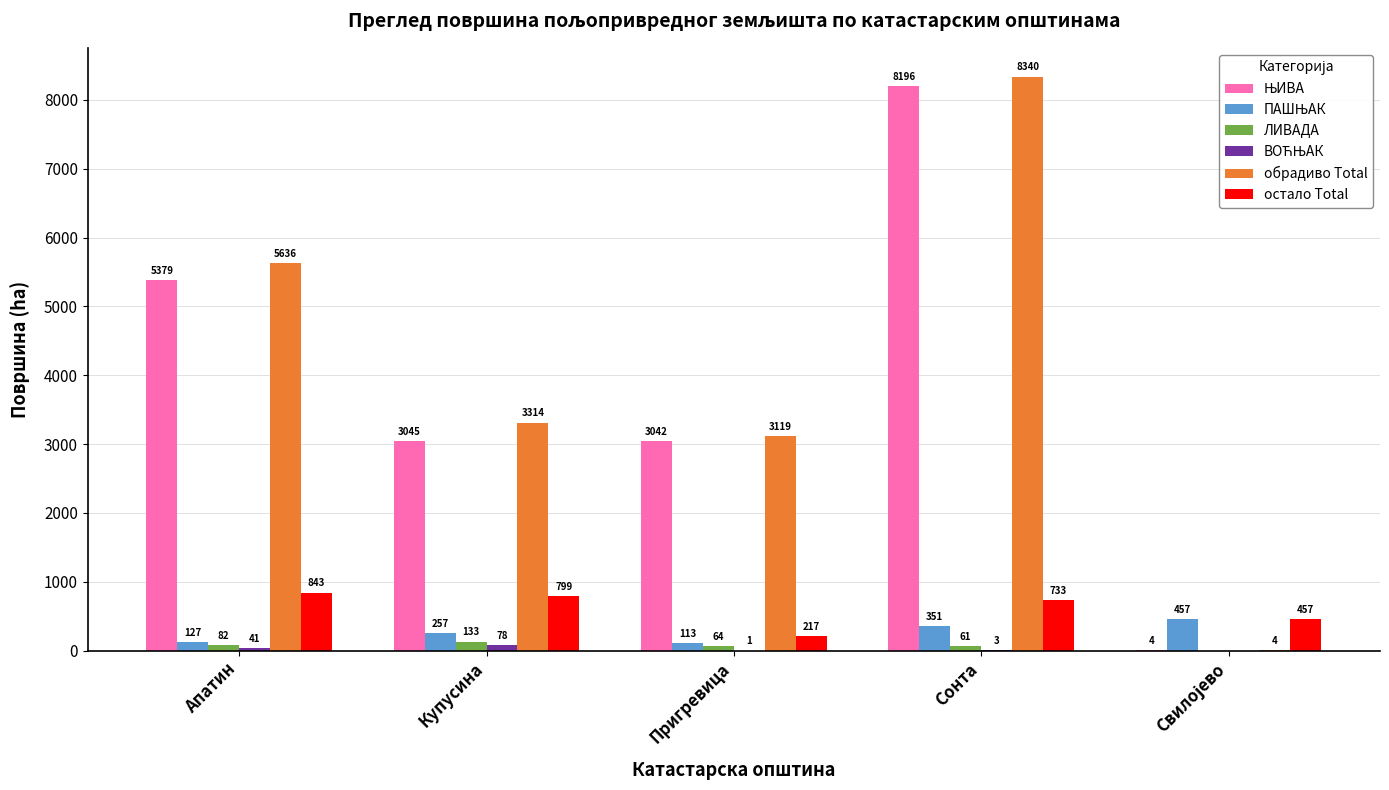

Where does the остало Total series first go above 732?

Апатин